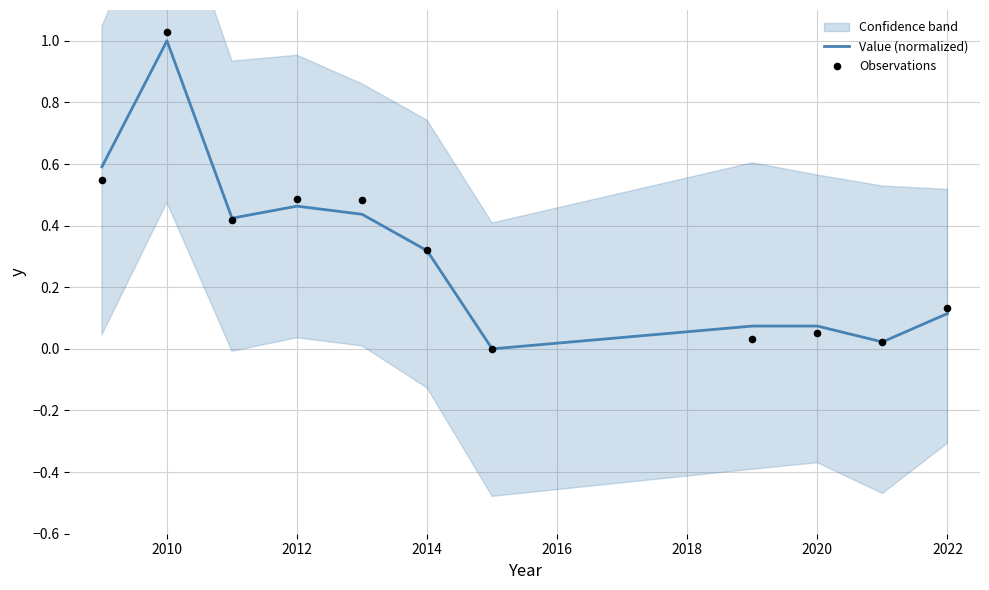

The value of Value (normalized) at 2012 is 0.7. True or false?

False